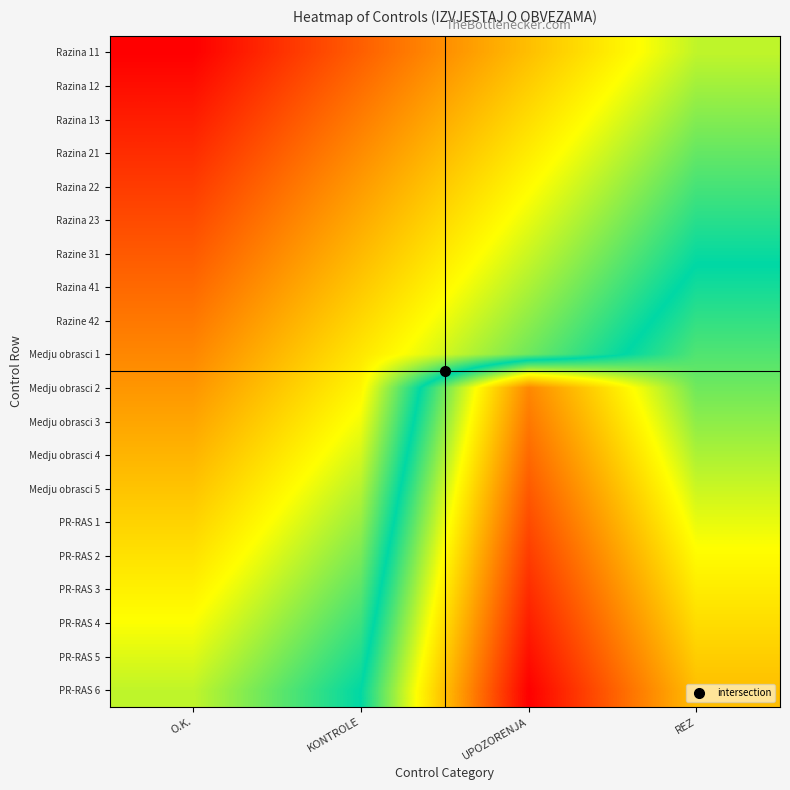

What is the spread (max minus min) of values at O.K.?

50.0